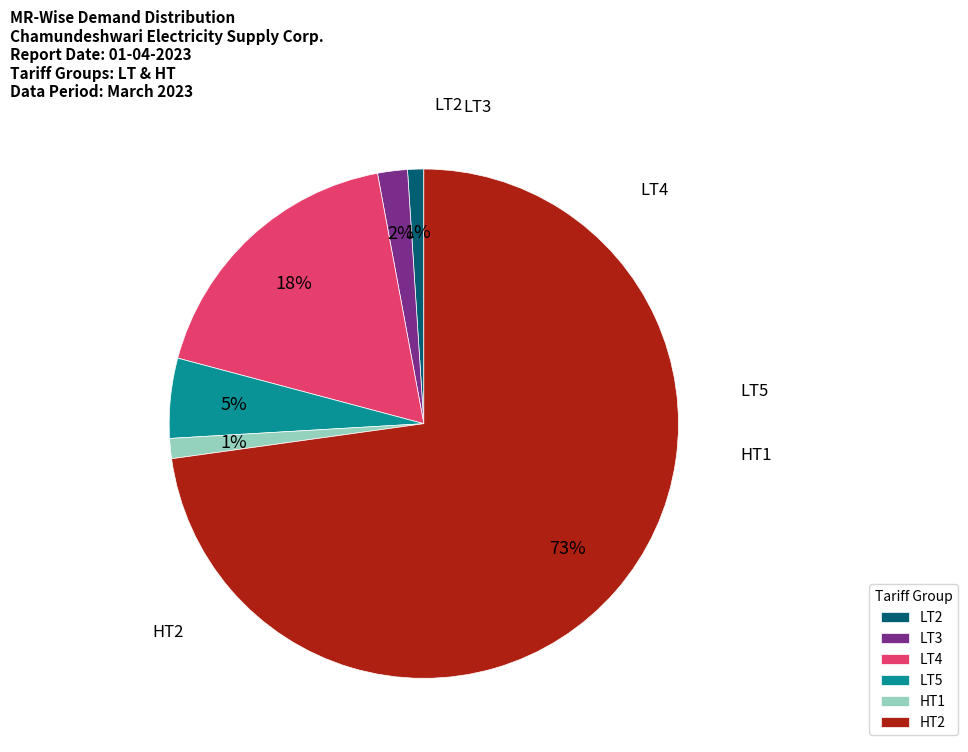

Which has a higher value, LT3 or LT4?

LT4